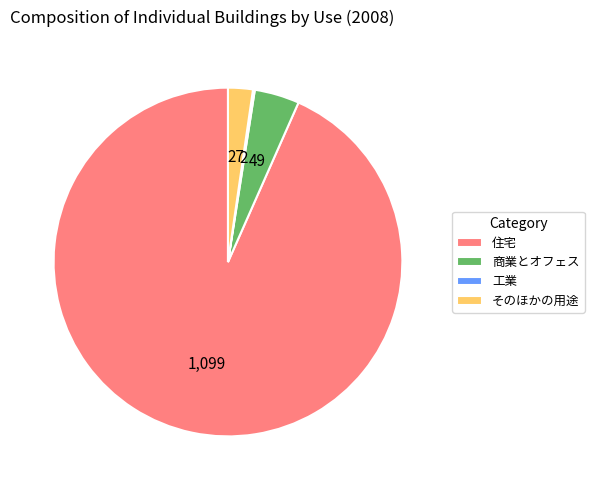

Is it true that 住宅 is 93% of the pie?

True